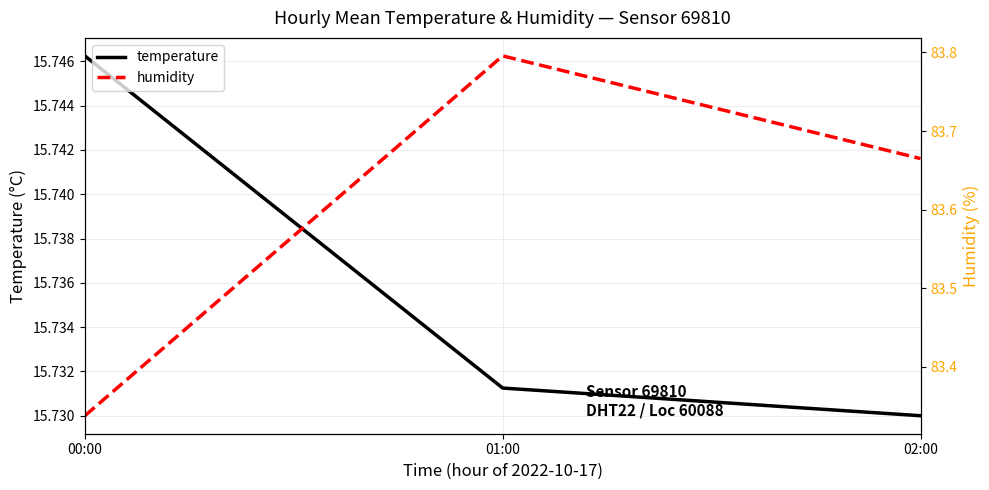

Does the chart display data point markers on the line(s)?

No